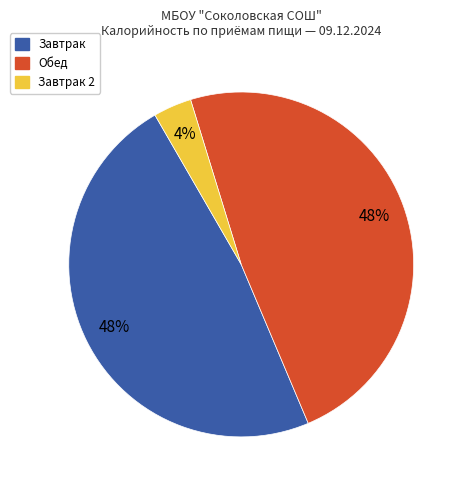

Is there a majority slice in this chart?

No